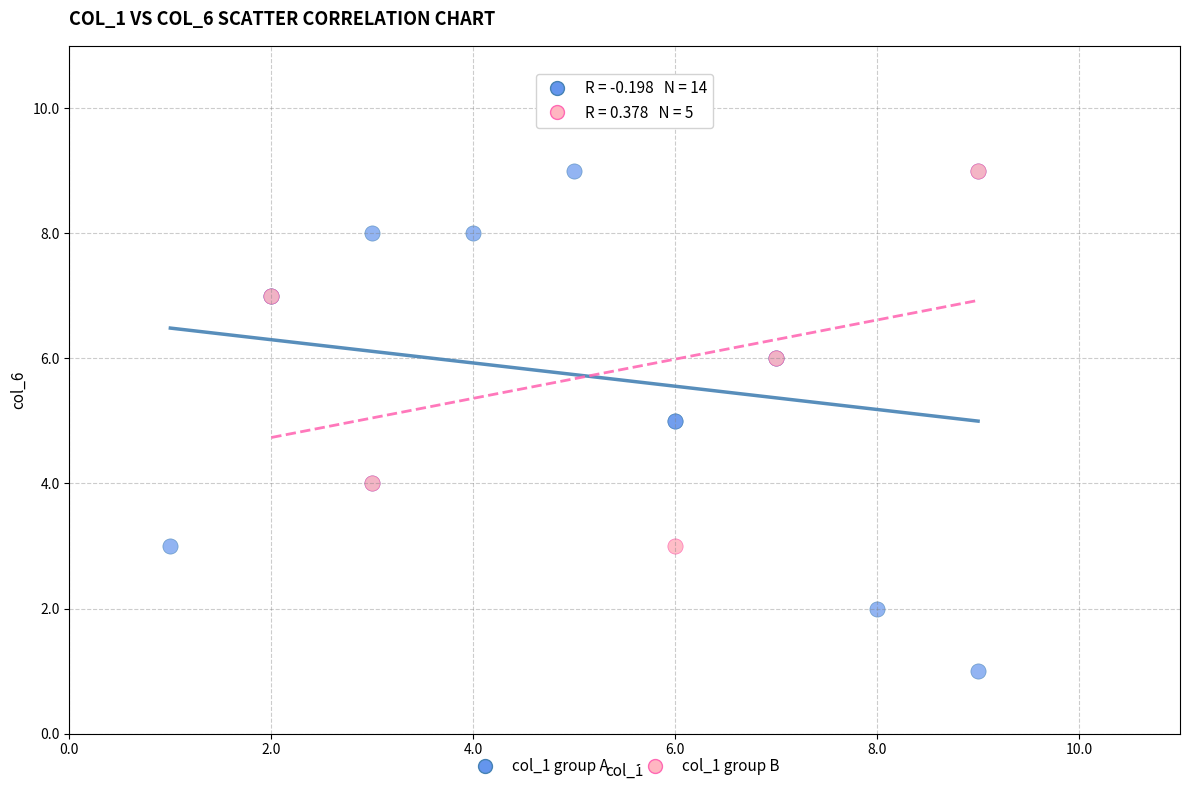

Which series reaches the minimum Y coordinate?

col_1 group A